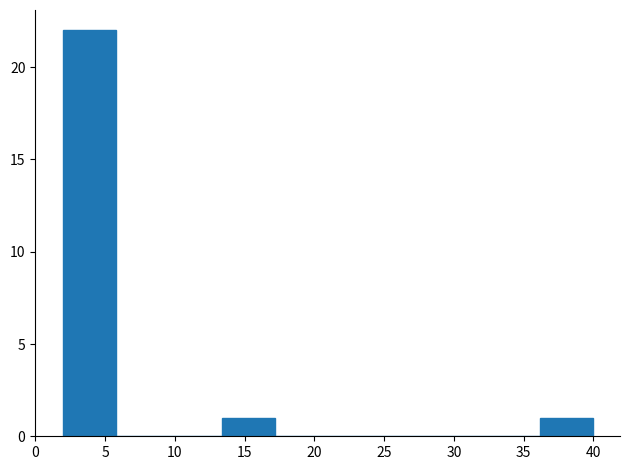

What is the height of the bar covering 13.4 to 17.2 on the x-axis? Neither the bar edges nor the heights are printed on the chart, so give them approximately, as read against the axes.

1